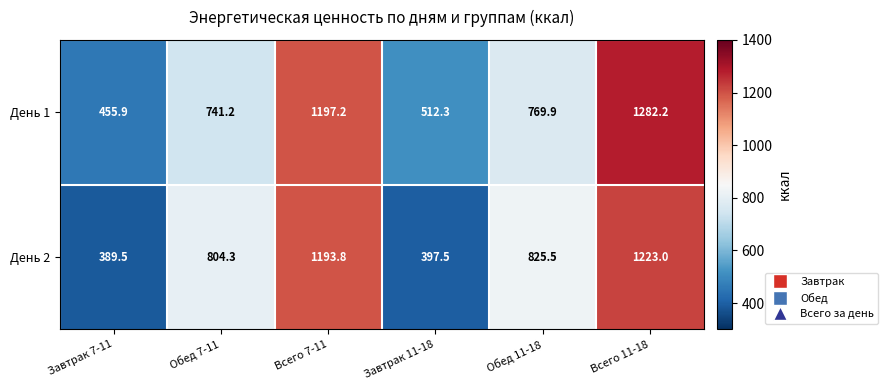

Reading right to left, what are all the values shown in this chart?

День 1: 1282.2	769.9	512.3	1197.2	741.2	455.9
День 2: 1223.0	825.5	397.5	1193.8	804.3	389.5